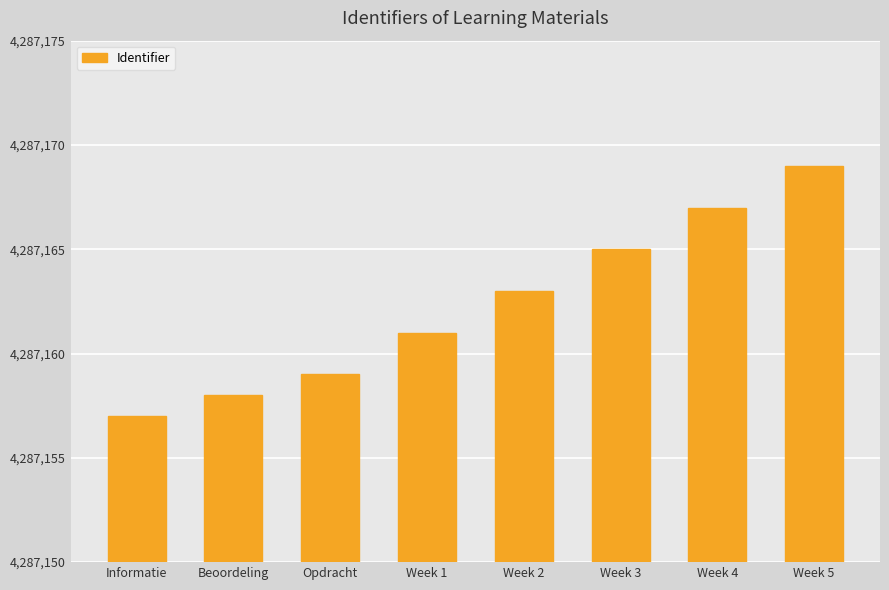

Reading left to right, transcribe all the data shown in this chart.

4287157	4287158	4287159	4287161	4287163	4287165	4287167	4287169